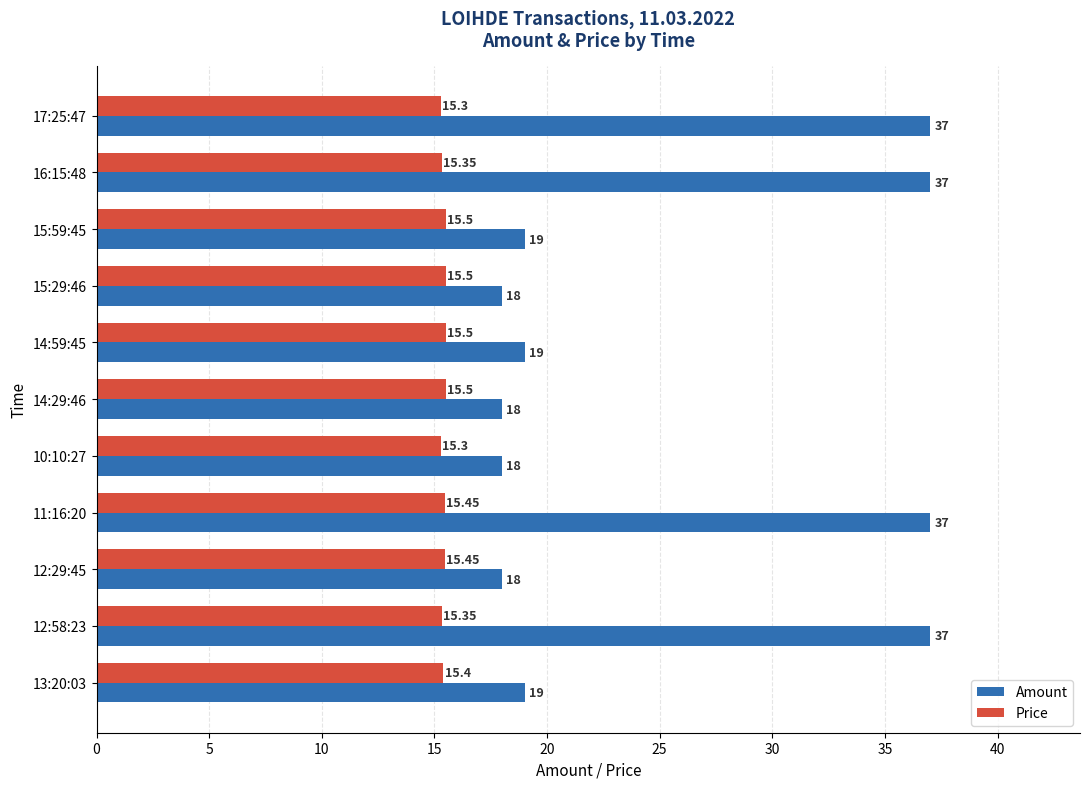

Is the value of Price at 13:20:03 greater than the value of Amount at 11:16:20?

No